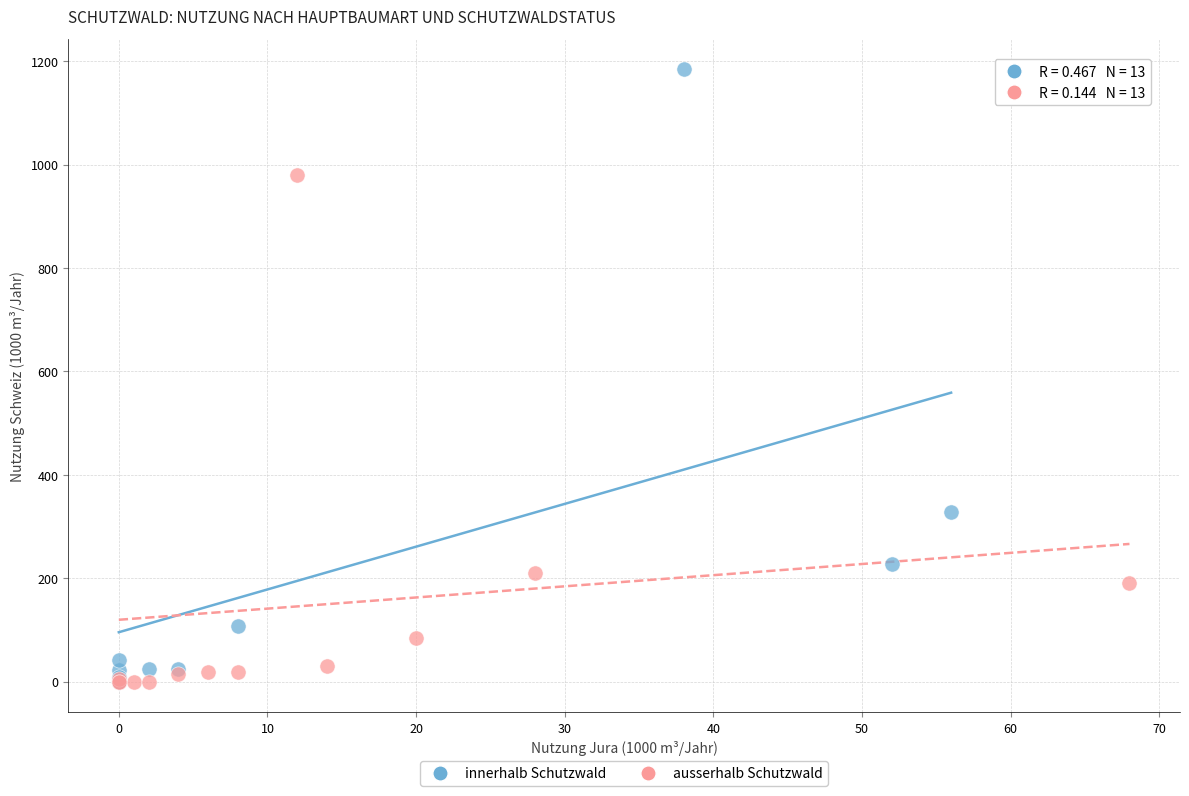

Which series has the largest Y range (max minus min)?

innerhalb Schutzwald